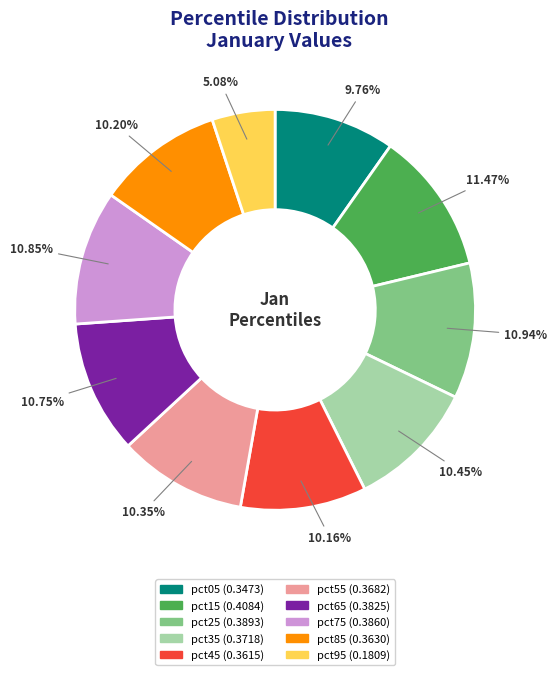

Does any single category account for the majority?

No